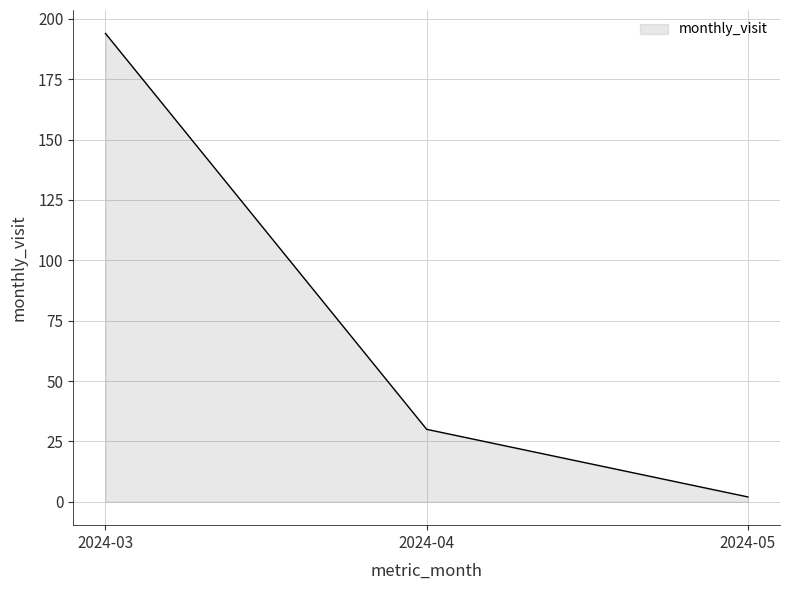

What is the approximate value at 2024-03, to the nearest 50?

200